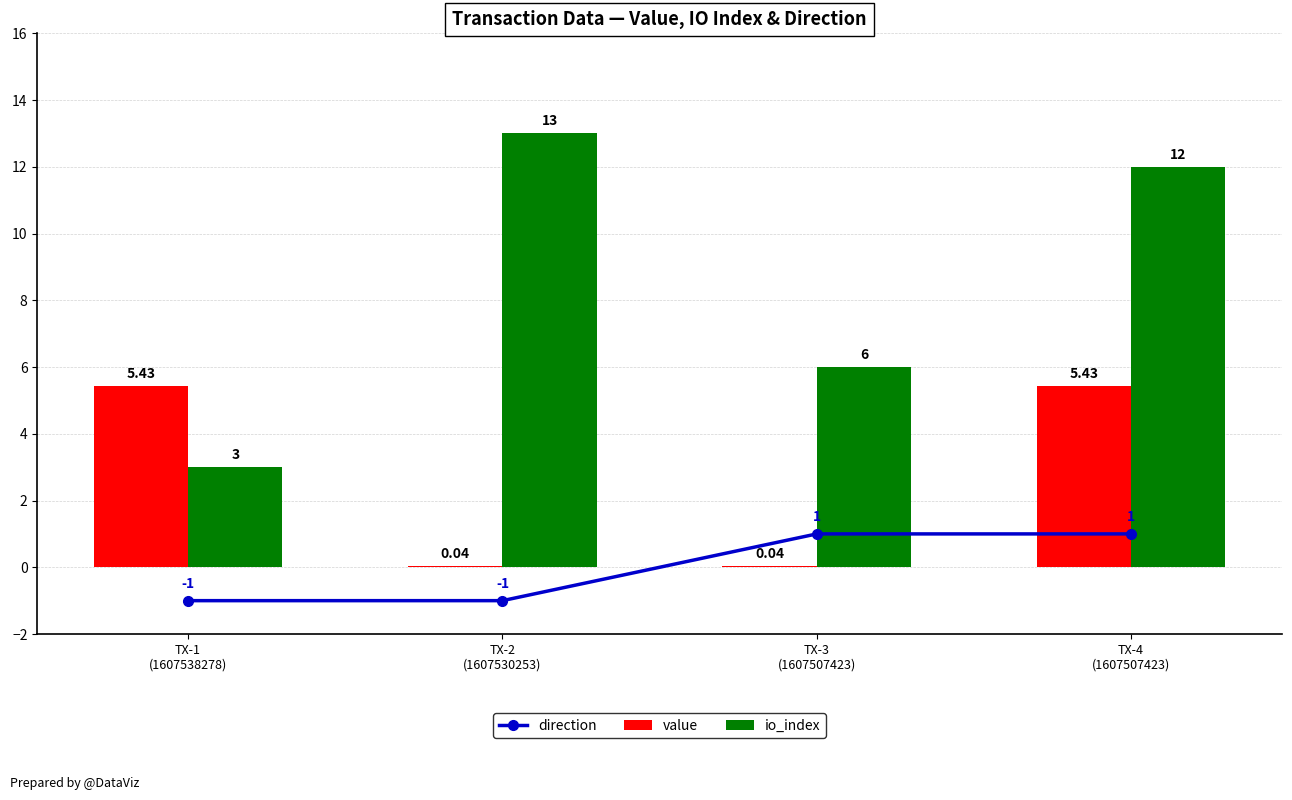

What position from the right is TX-4
(1607507423)?

1